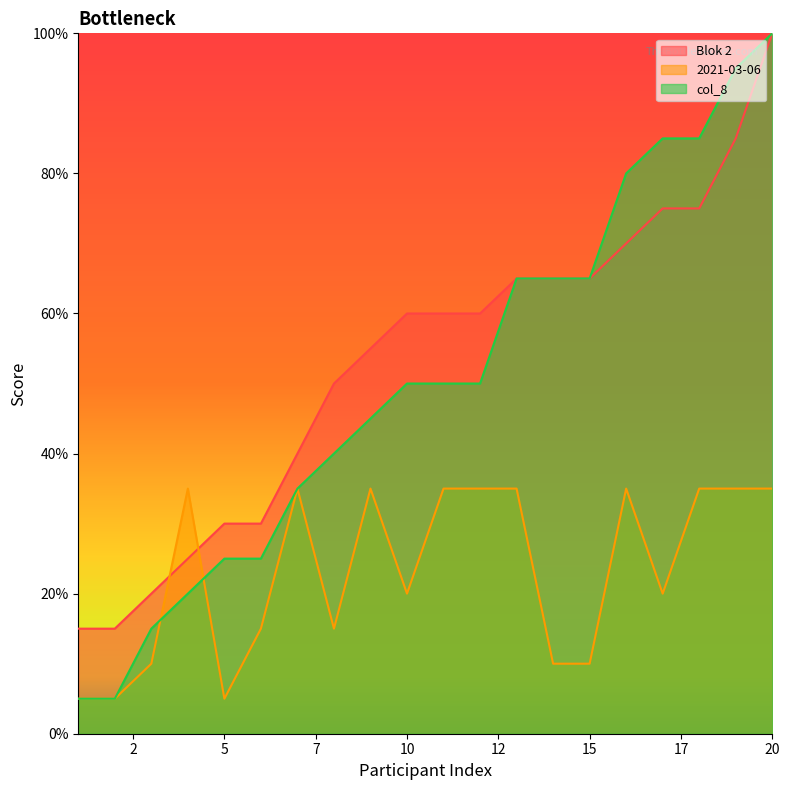

What are all the series names shown in the legend?

Blok 2, 2021-03-06, col_8